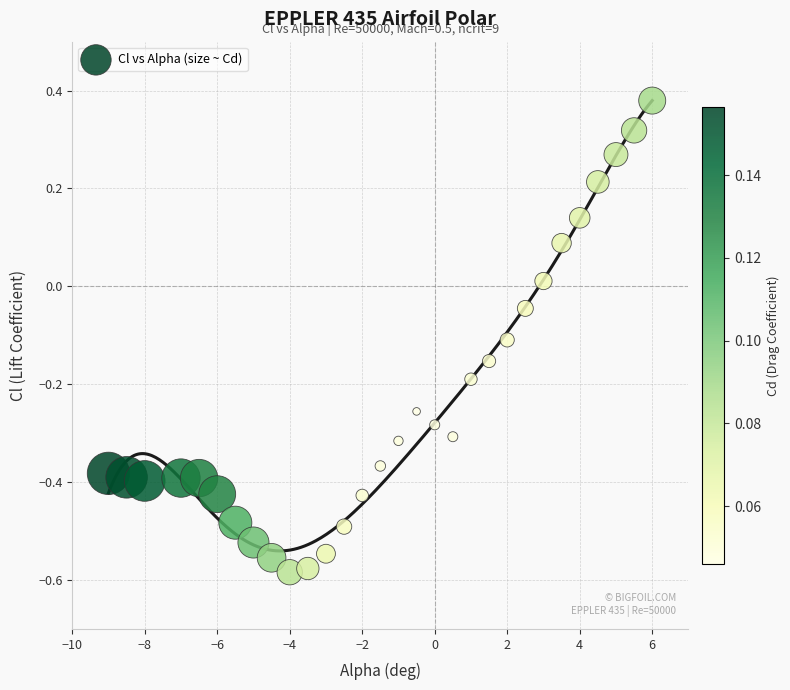

What is the range of X values (max minus min)?

15.0